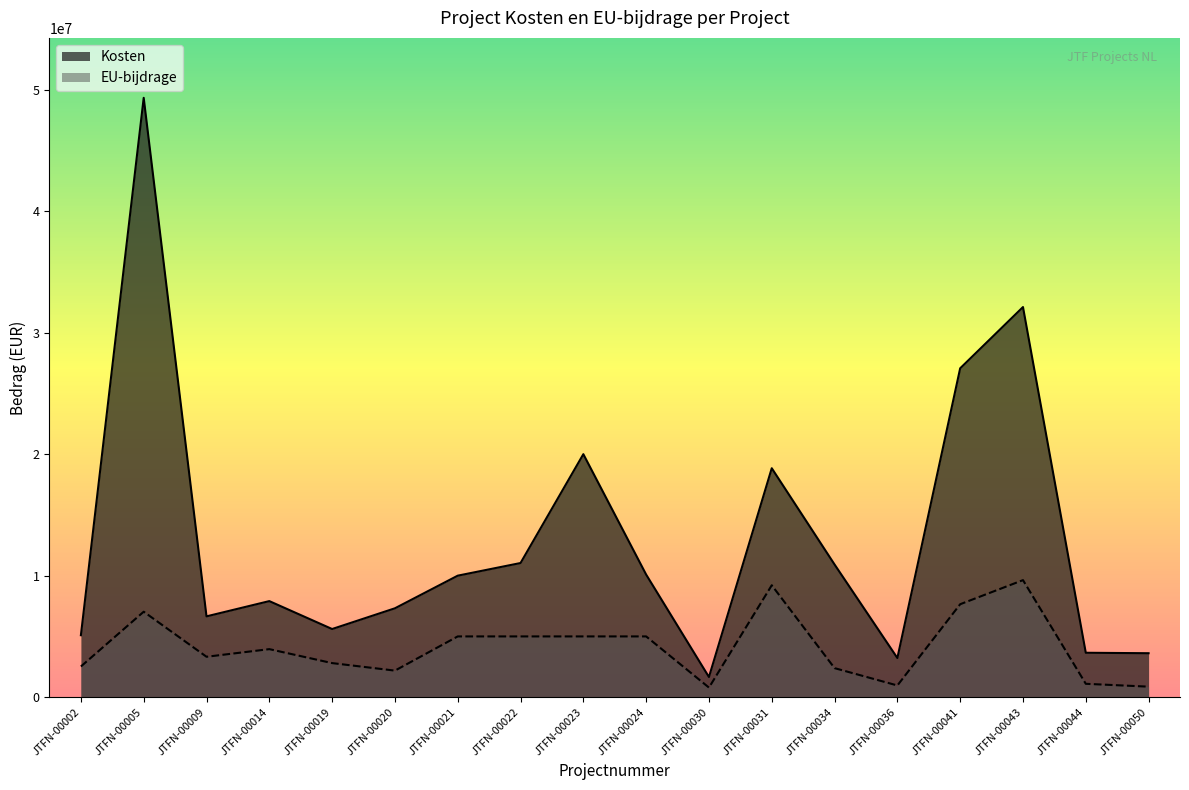

How many lines are shown in the chart?

2